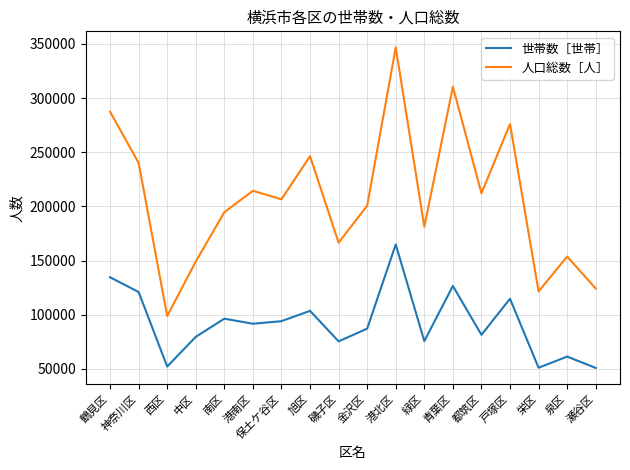

Where does the 人口総数［人］ series first go above 206541?

鶴見区